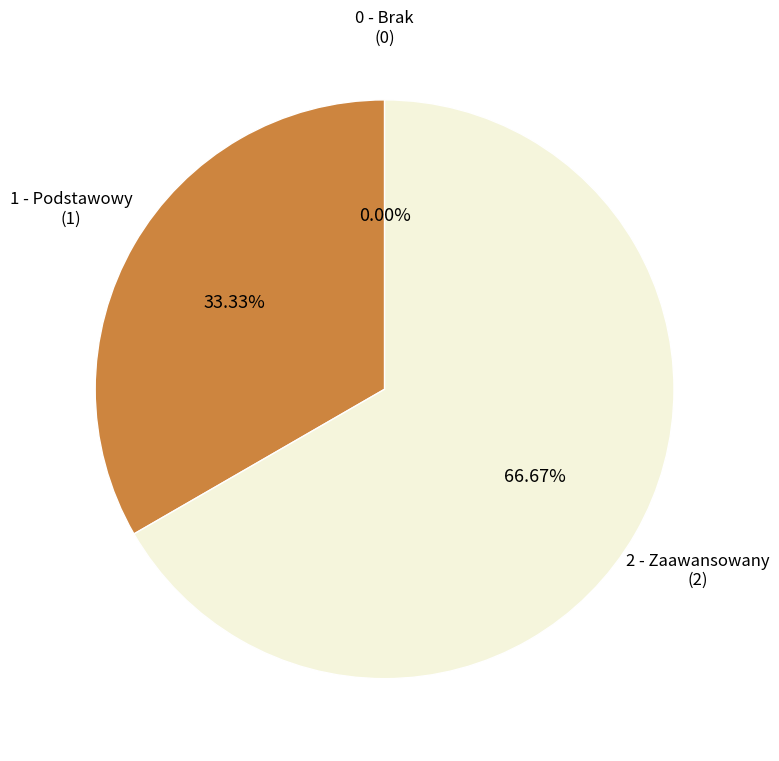

Is there any slice that represents more than half of the pie?

Yes